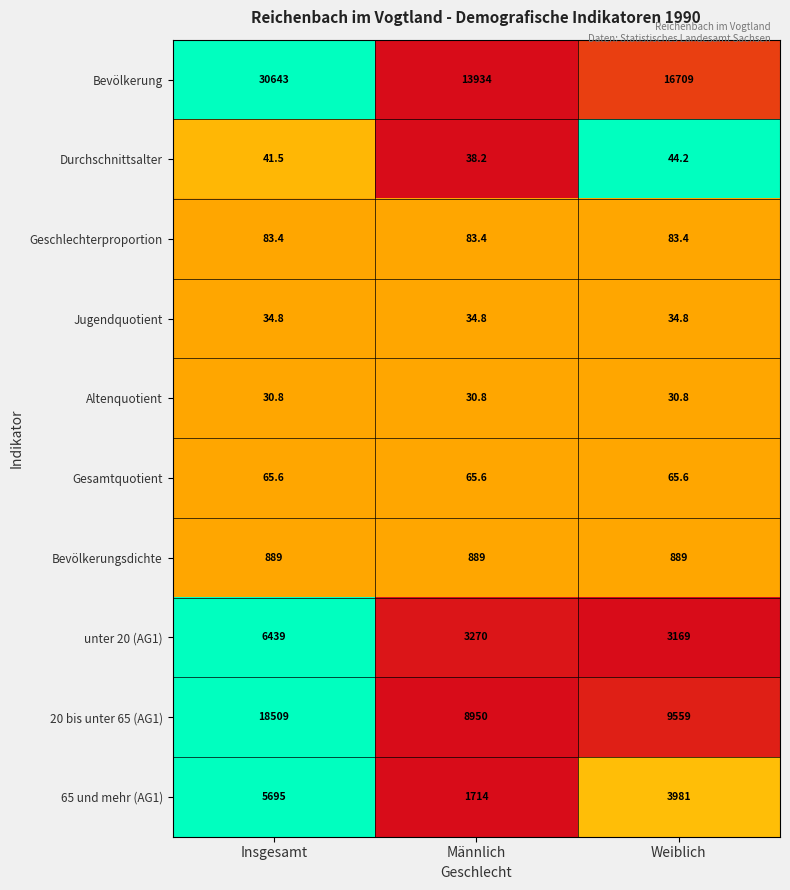

What is the difference between the second highest and minimum values in the unter 20 (AG1) series?

101.0